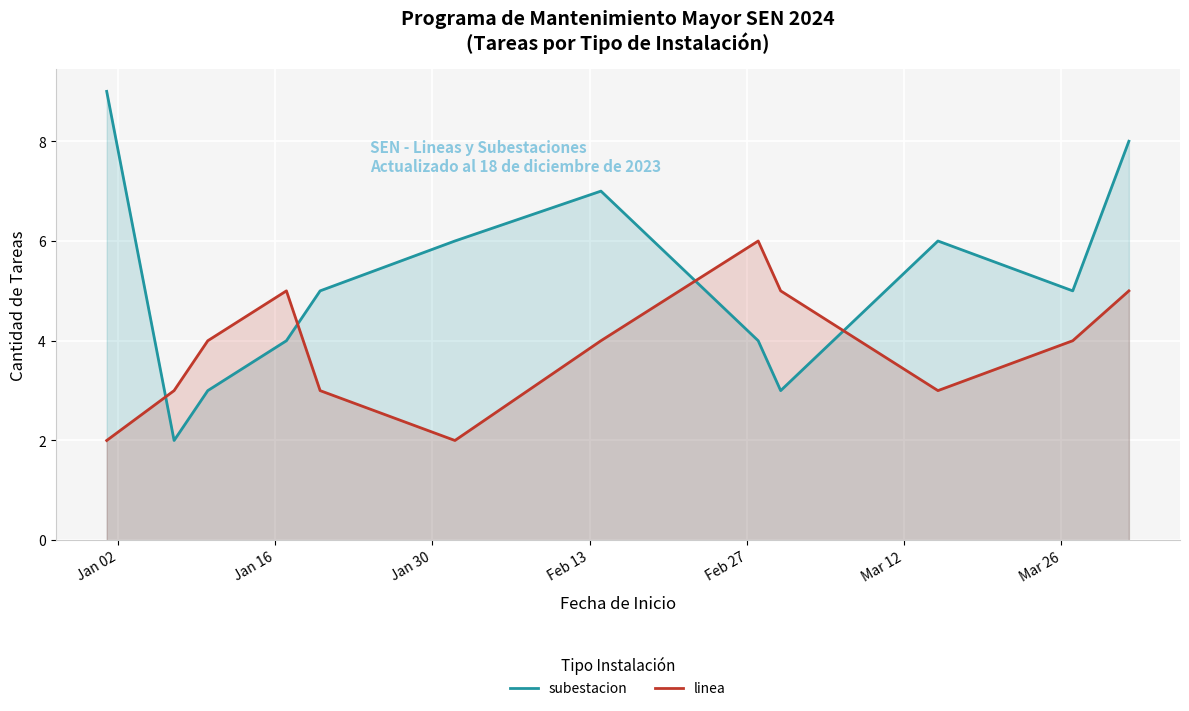

Which series ends up on top after the final intersection of subestacion and linea?

subestacion